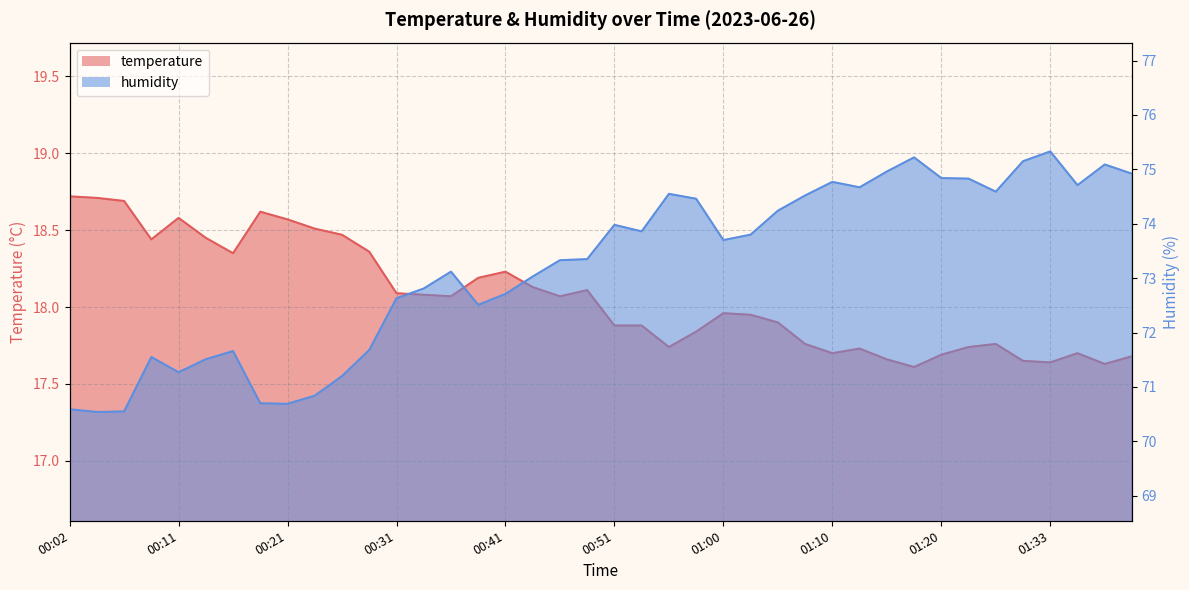

What is the minimum value for temperature?

17.6